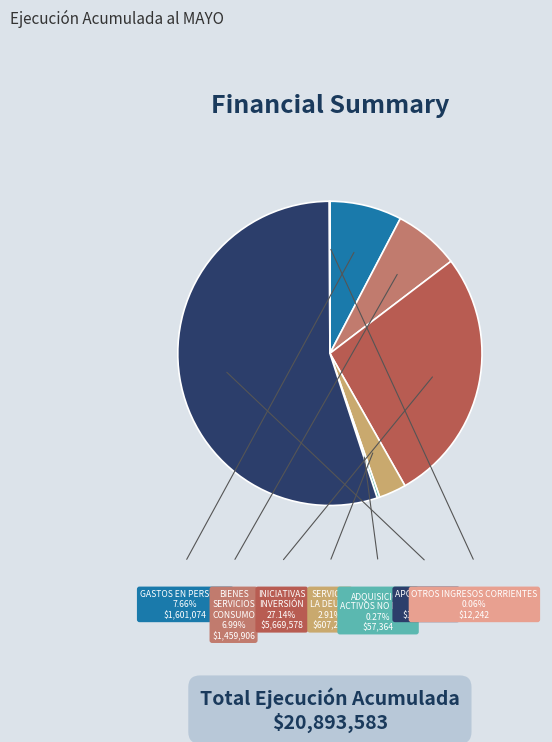

Does any single category account for the majority?

Yes